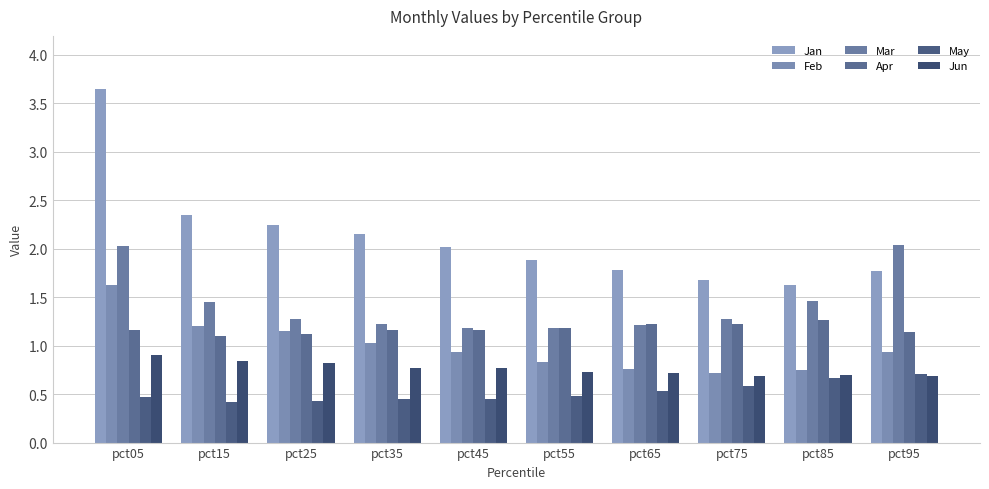

What are all the series names shown in the legend?

Jan, Feb, Mar, Apr, May, Jun